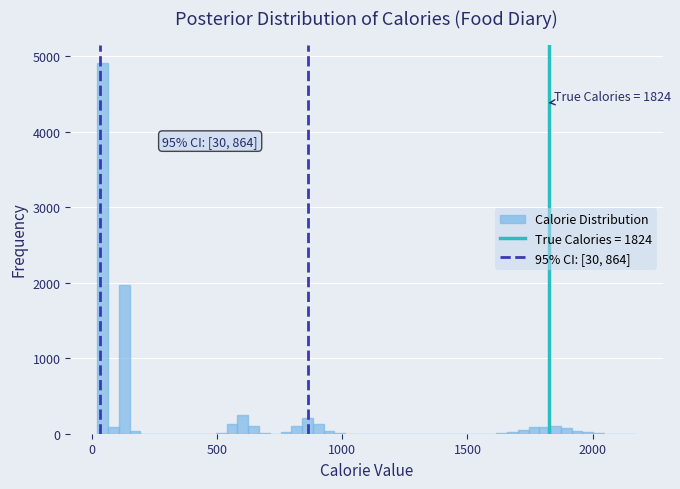

Around what value on the x-axis is the tallest bar? Give the approximate position of its centre, as read against the axis.

50